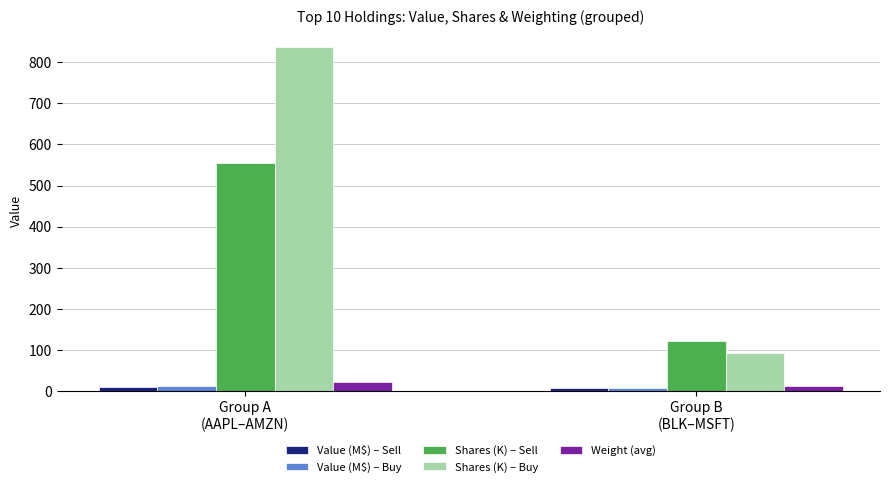

What is the sum of the Weight (avg) values at Group B
(BLK–MSFT) and Group A
(AAPL–AMZN)?

36.9